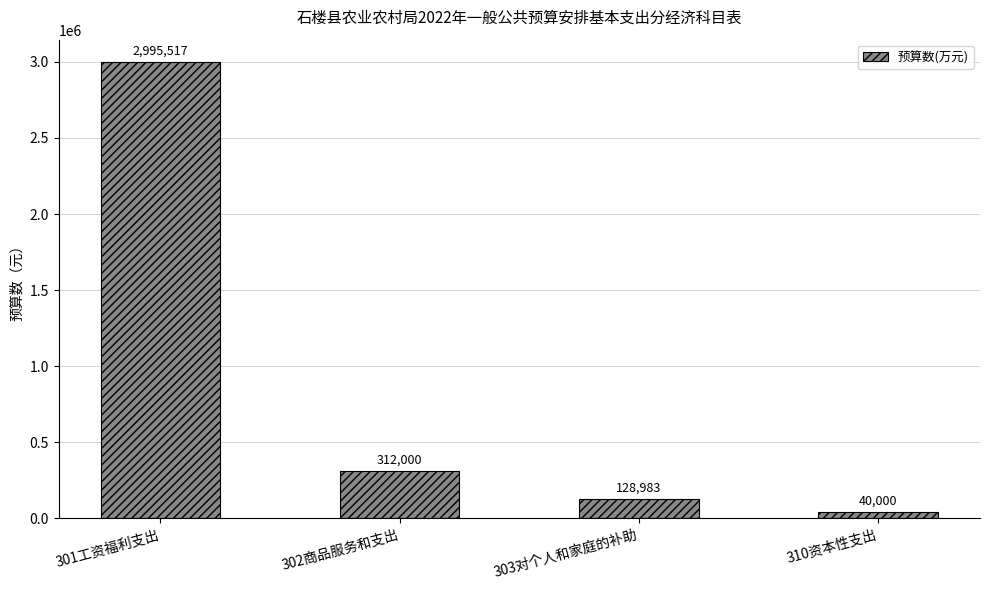

What is the label of the 4th bar from the right?

301工资福利支出